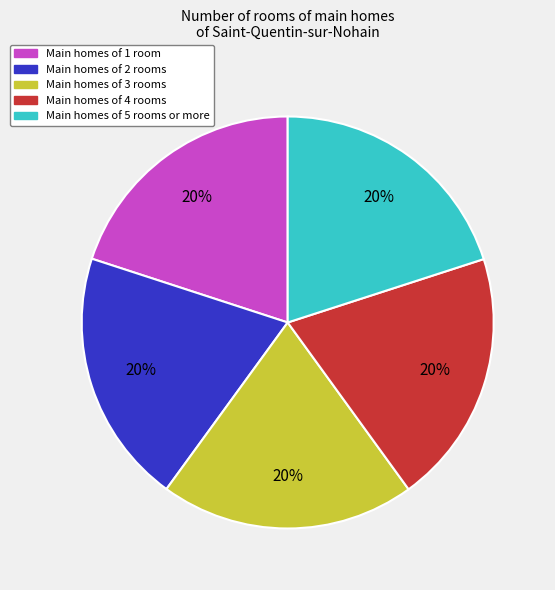

Does any single category account for the majority?

No